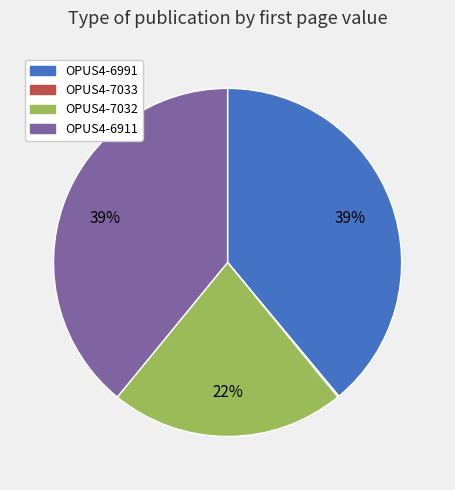

To the nearest percent, what is the difference between the largest and smallest slice percentages?

39%